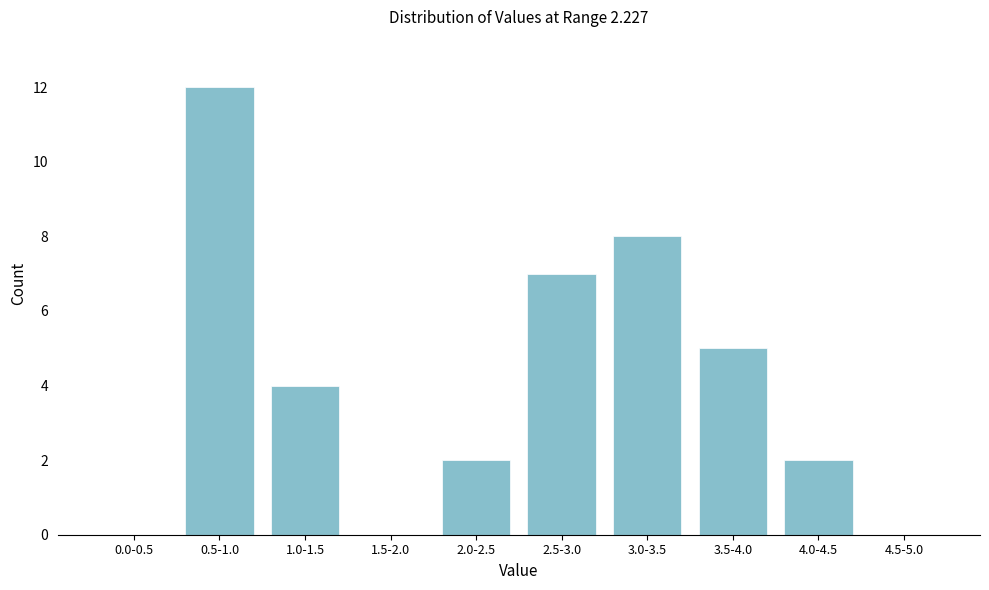

Reading right to left, extract all data points from this chart.

4.5-5.0=0	4.0-4.5=2	3.5-4.0=5	3.0-3.5=8	2.5-3.0=7	2.0-2.5=2	1.5-2.0=0	1.0-1.5=4	0.5-1.0=12	0.0-0.5=0